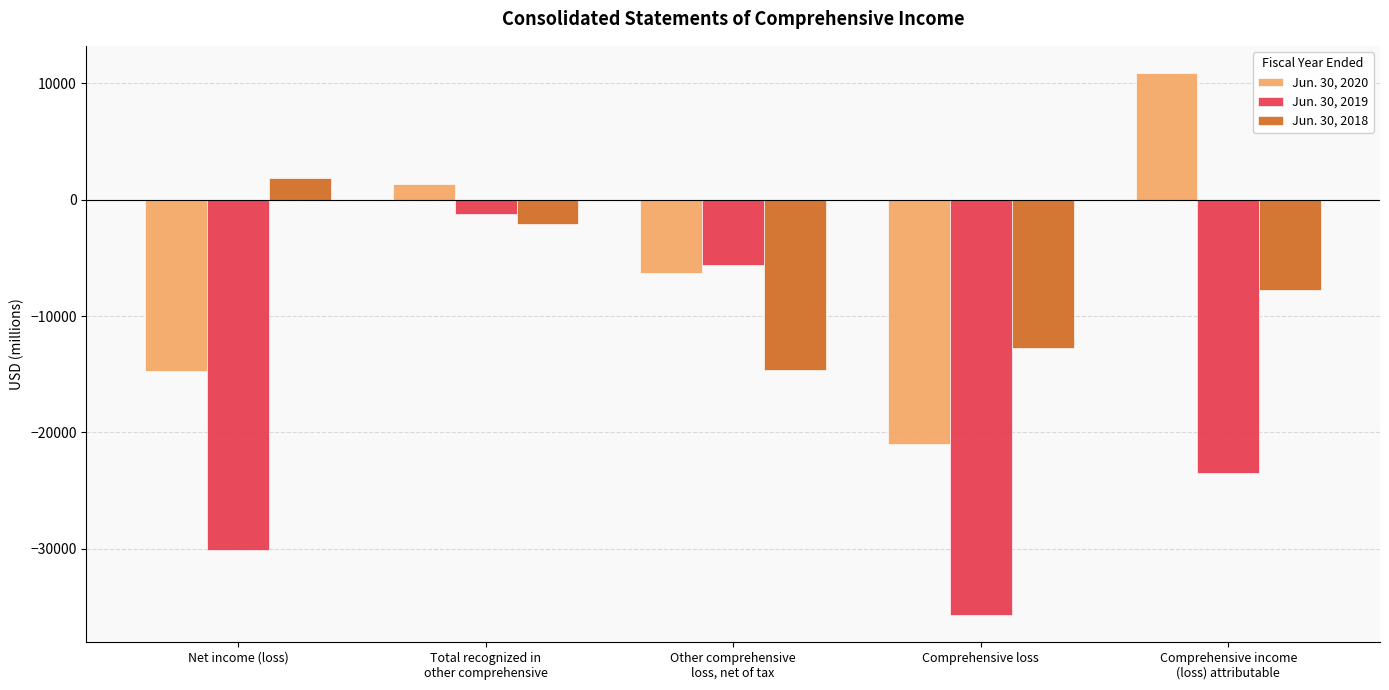

What is the sum of the Jun. 30, 2018 values at Comprehensive loss and Net income (loss)?

-10869